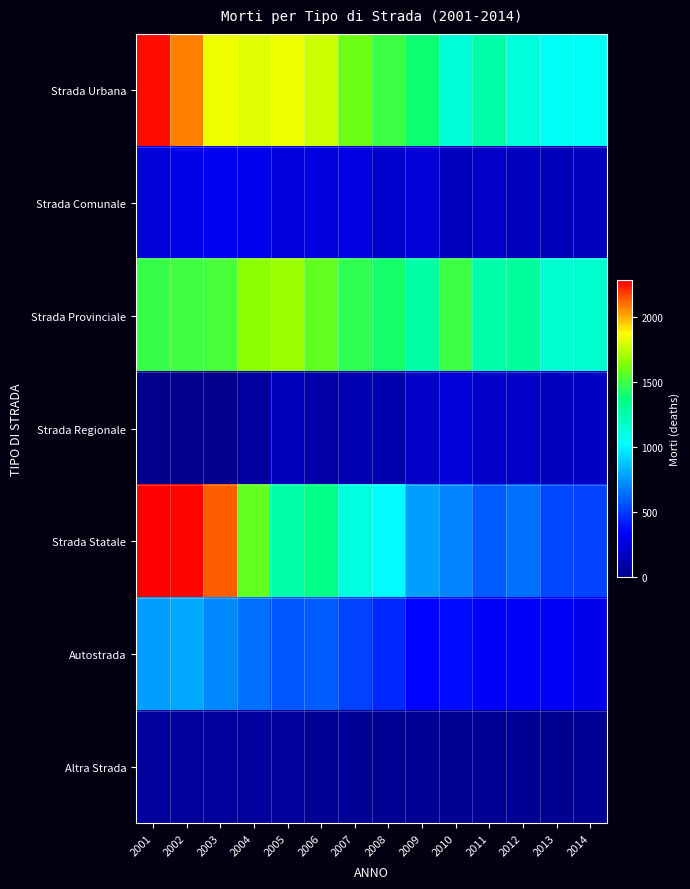

List the series in order of their peak value, highest first.

Strada Statale, Strada Urbana, Strada Provinciale, Autostrada, Strada Comunale, Strada Regionale, Altra Strada